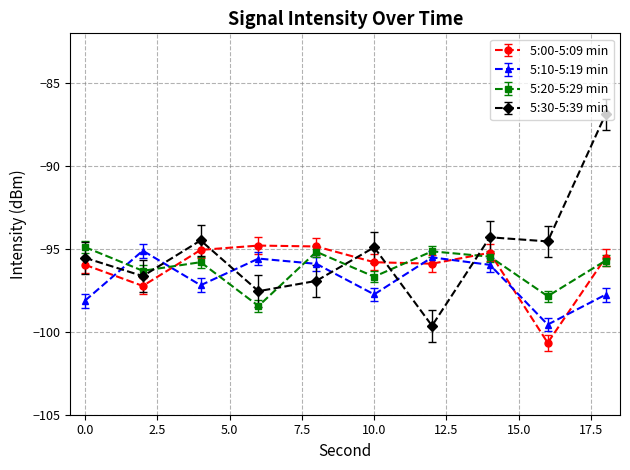

Which series has the widest spread of values?

5:30-5:39 min